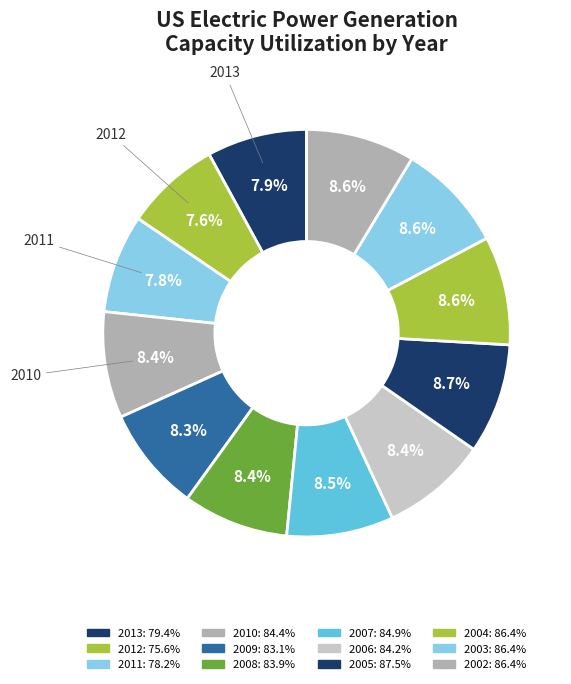

Which category has the biggest portion of the pie?

2005